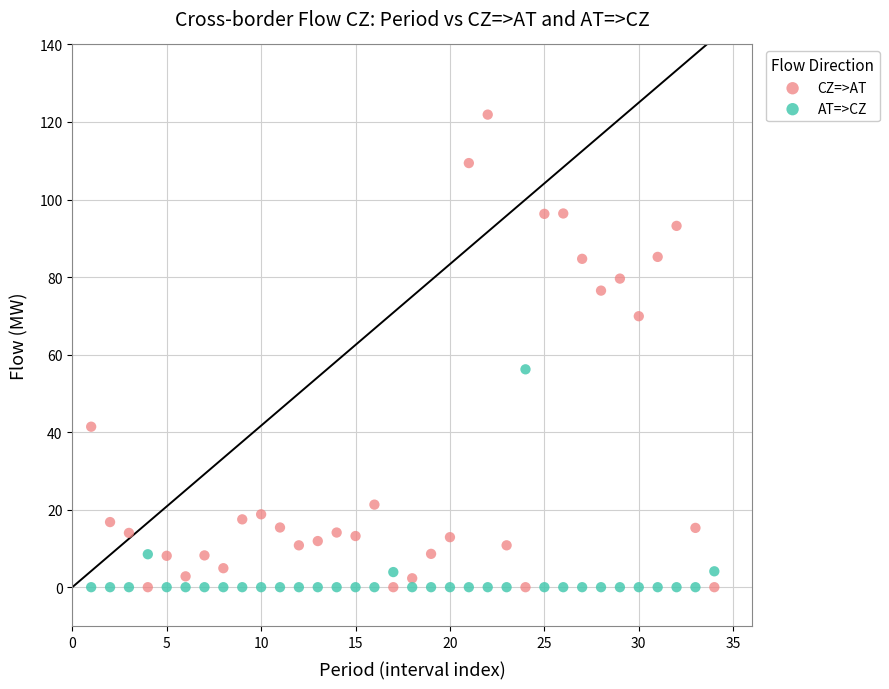

What is the X range (max minus min) for the scatter plot?

33.0